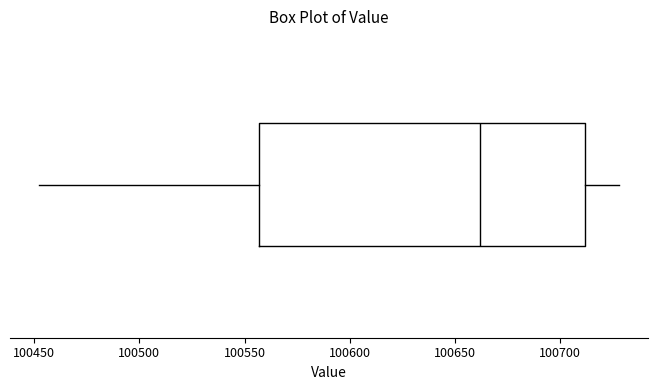

Transcribe this box plot: give where the median line is, the range the box spans, and where the two whiskers end, as read against the x-axis. The values are not printed on the chart, so give them approximately, as read against the axis.

median 100660, box 100555 to 100710, whiskers 100450 to 100730